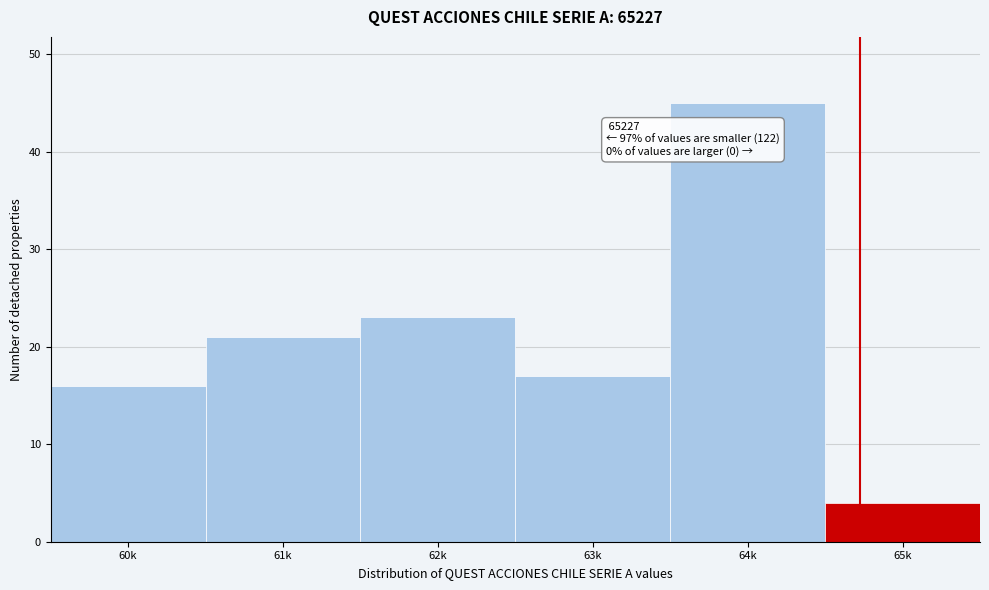

Reading left to right, extract all data points from this chart.

16	21	23	17	45	4